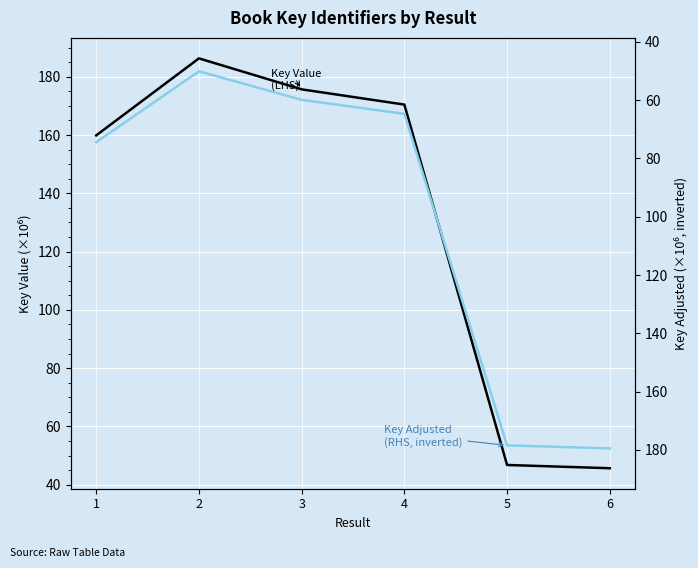

What is the average value of the Key Adjusted (RHS) series?

130.8